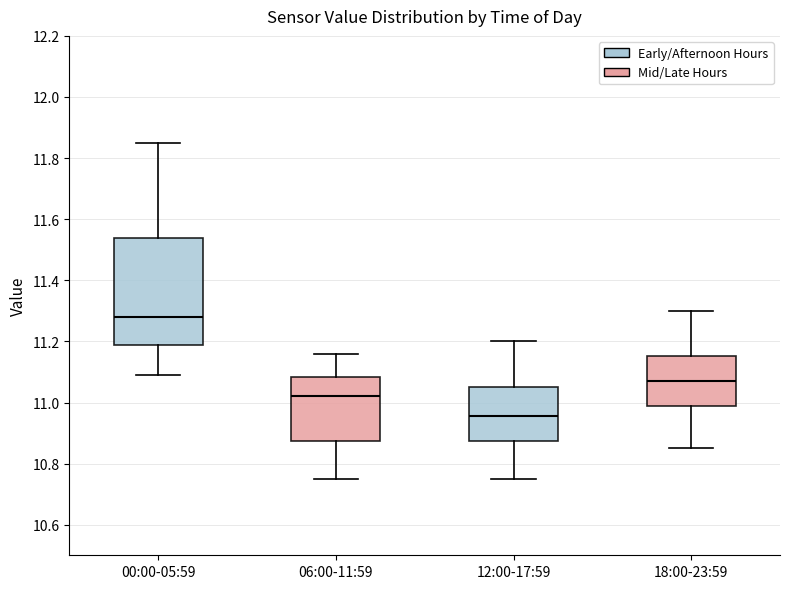

Where is the lower edge of the box for 06:00-11:59 on the y-axis? The values are not printed on the chart, so give them approximately, as read against the axis.

10.88